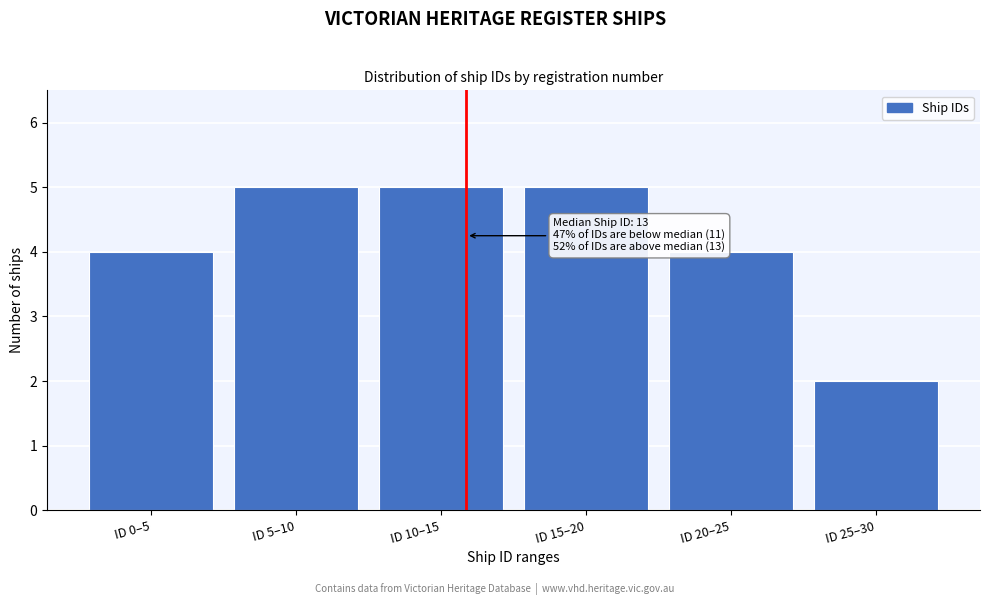

Reading left to right, transcribe all the data shown in this chart.

4	5	5	5	4	2